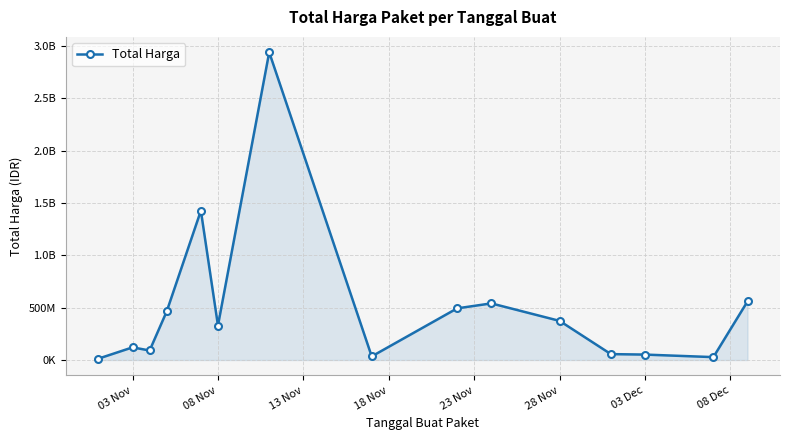

Is this an area chart (filled region under the line)?

Yes